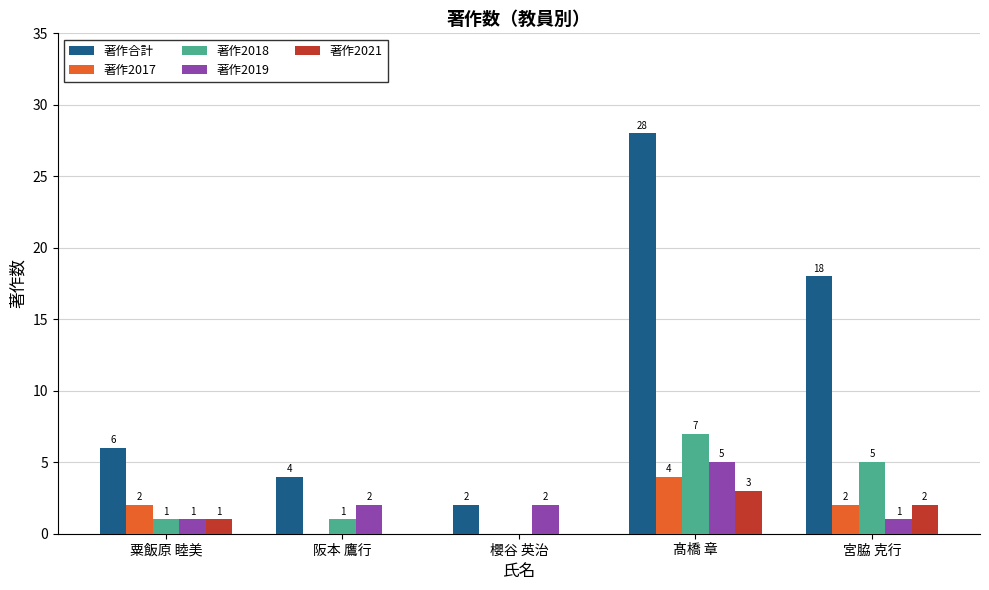

Which category has the highest value across all series?

髙橋 章